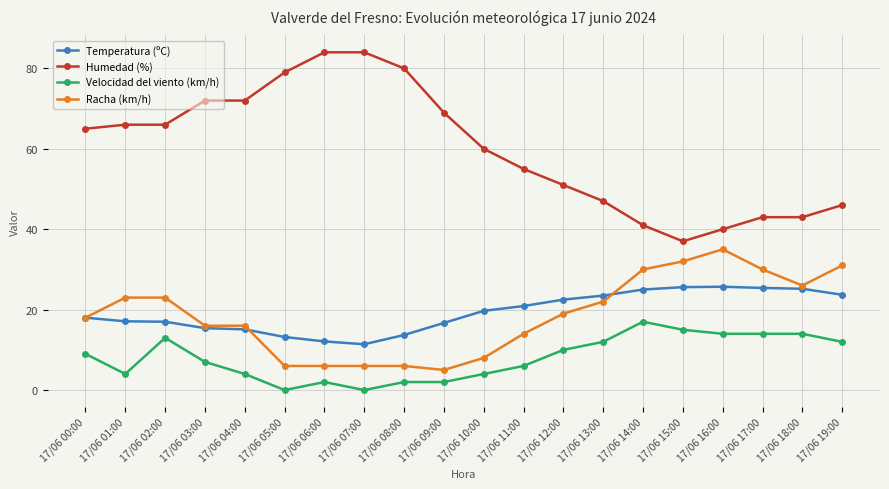

True or false: Temperatura (ºC) has a value of 23.5 at 17/06 13:00.

True